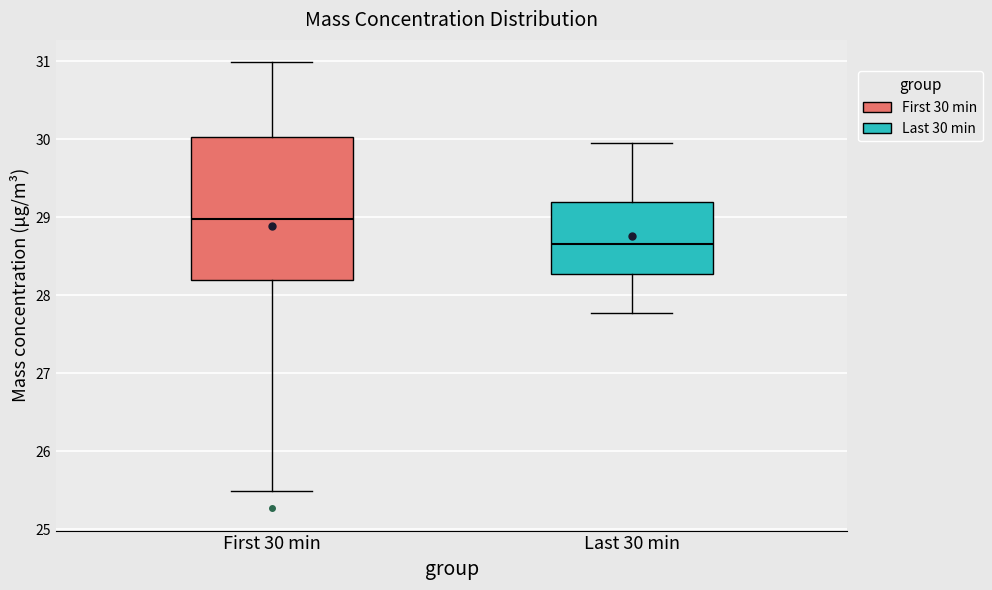

Which box has the lowest median line?

Last 30 min